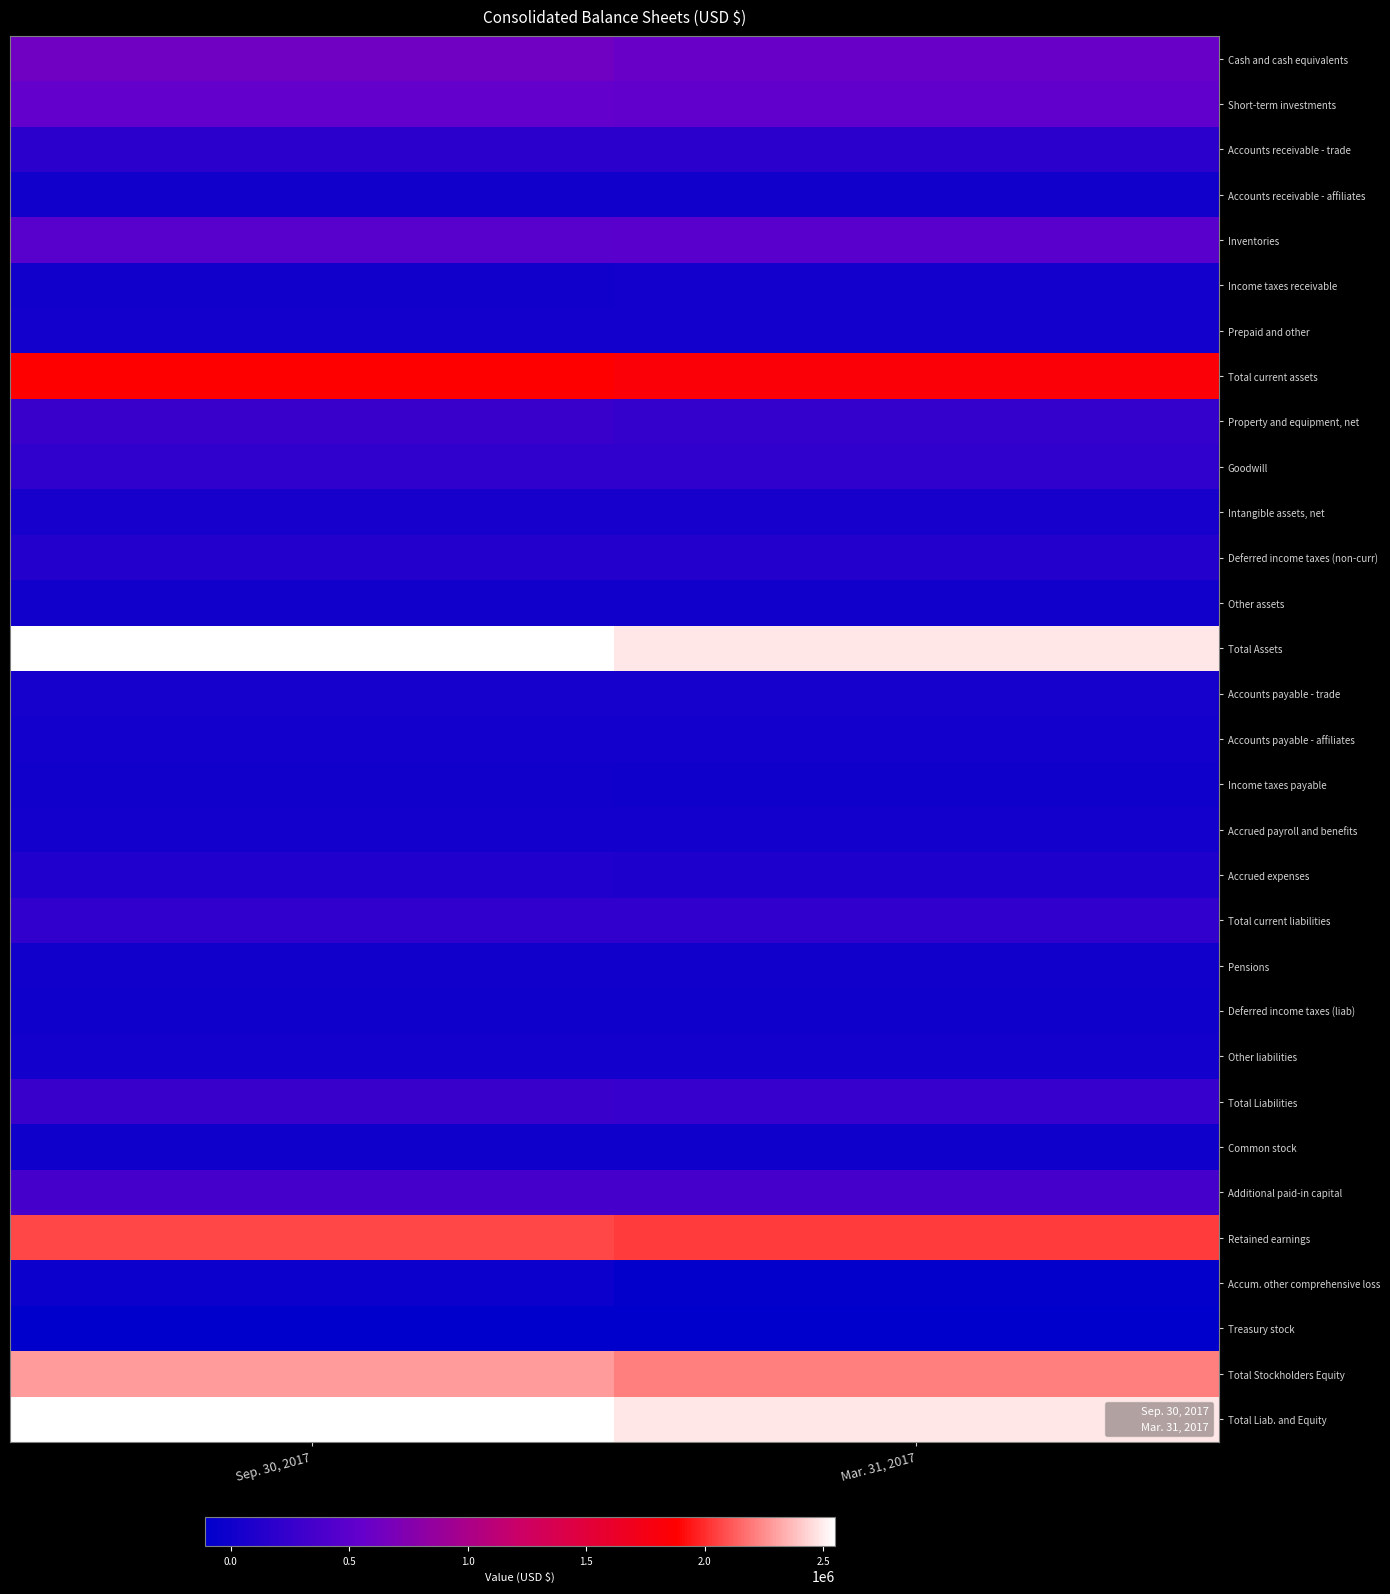

What is the highest value of the Total Assets series?

2549916